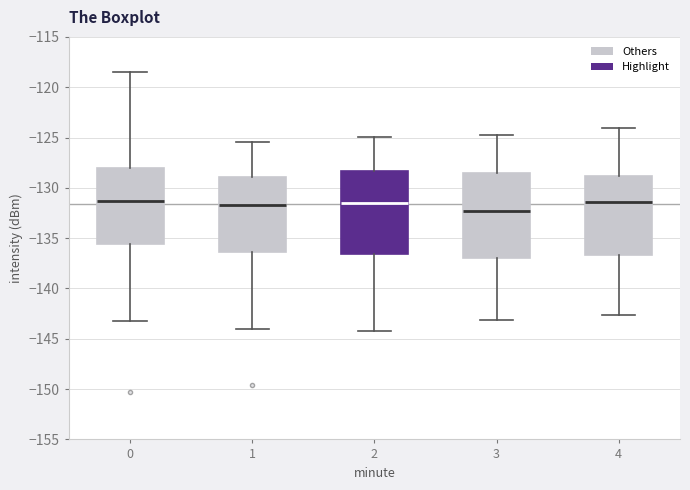

Where does the upper whisker of the box at x = 2 end on the y-axis? The values are not printed on the chart, so give them approximately, as read against the axis.

-125.0